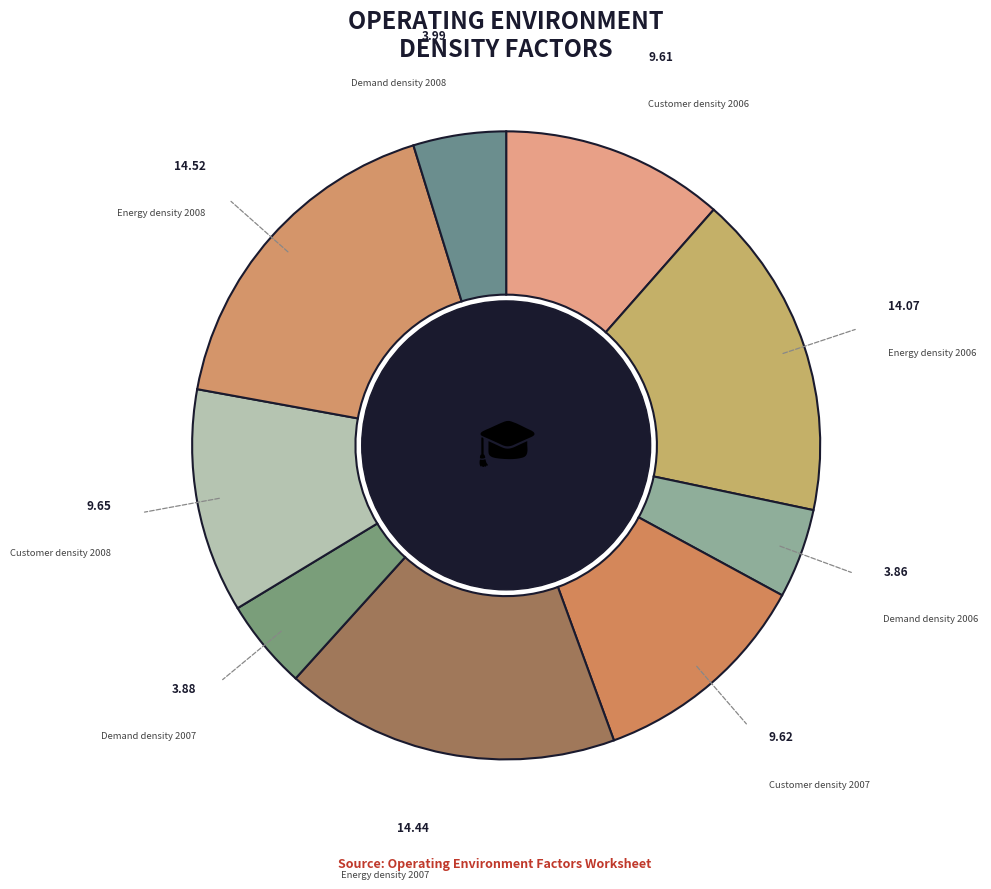

Is Demand density 2007 the majority of the pie?

No